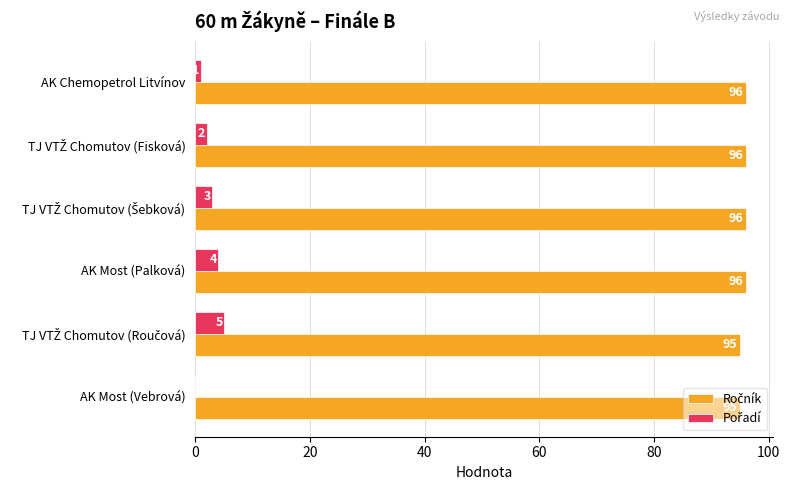

What is the total value across all series at AK Most (Palková)?

100